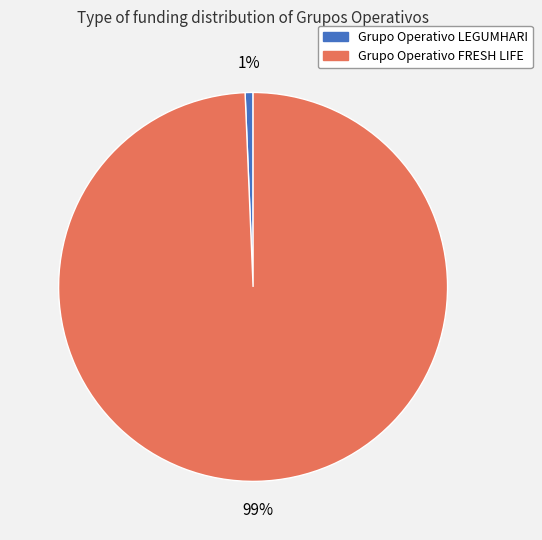

Which category has the biggest portion of the pie?

Grupo Operativo FRESH LIFE